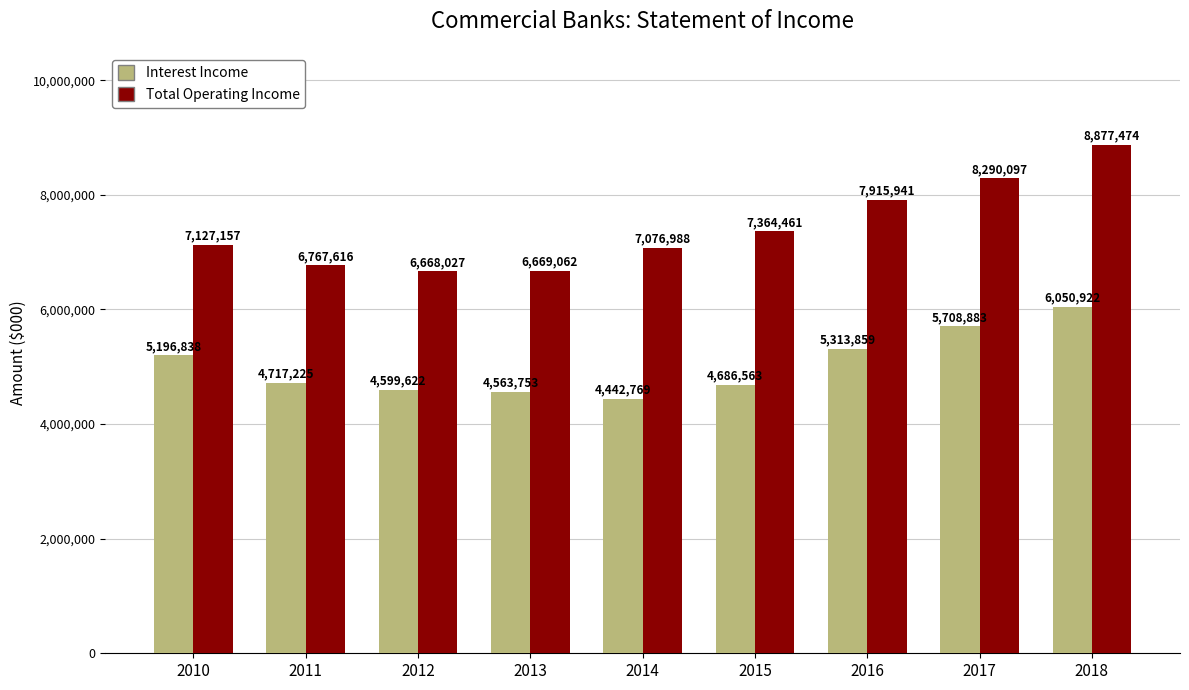

Reading right to left, transcribe all the data shown in this chart.

Interest Income: 6050922	5708883	5313859	4686563	4442769	4563753	4599622	4717225	5196838
Total Operating Income: 8877474	8290097	7915941	7364461	7076988	6669062	6668027	6767616	7127157